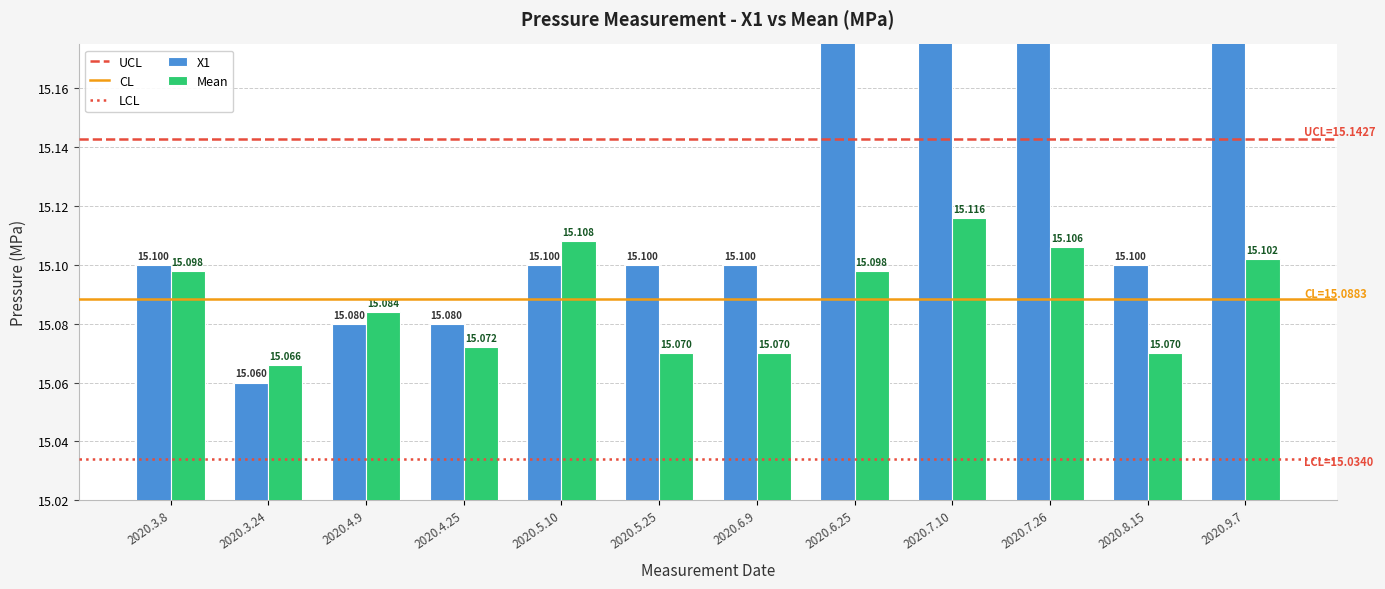

Which label corresponds to the largest value in the chart?

2020.6.25